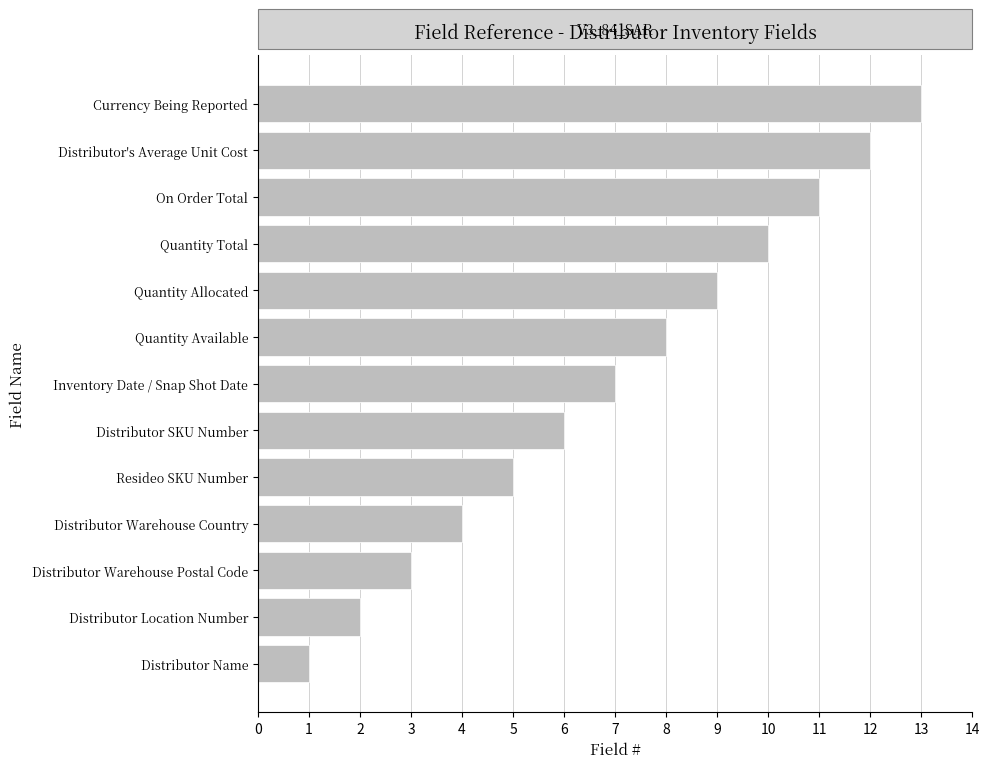

True or false: the data shows 5 at Resideo SKU Number.

True